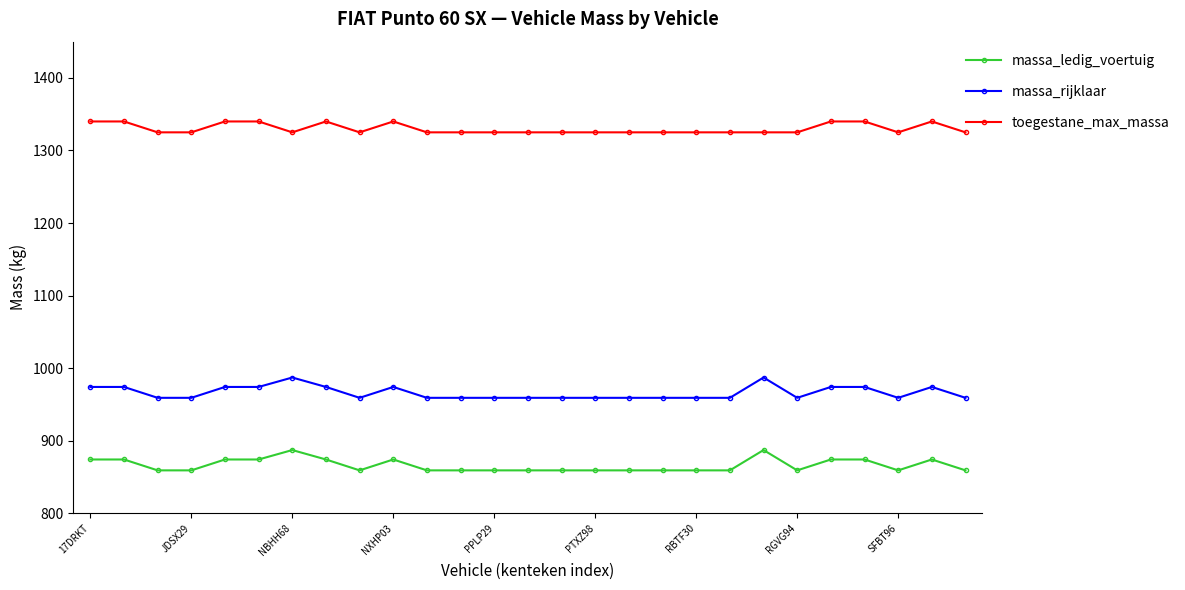

What is the sum of all massa_ledig_voertuig values?

23384